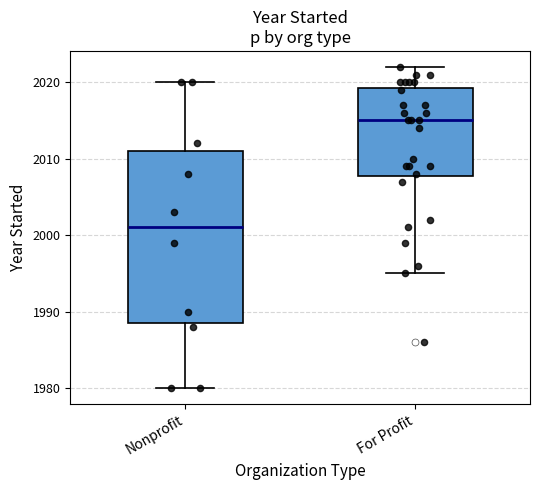

Which box is the tallest, from its lower edge to its upper edge?

Nonprofit